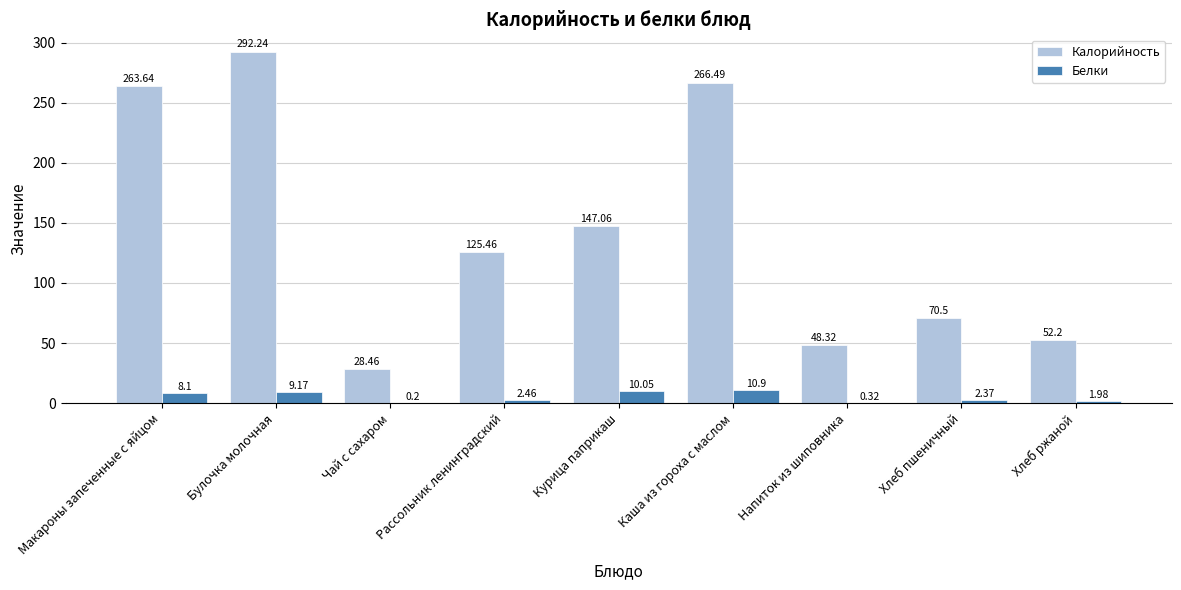

Which series changed the most between Рассольник ленинградский and Каша из гороха с маслом?

Калорийность